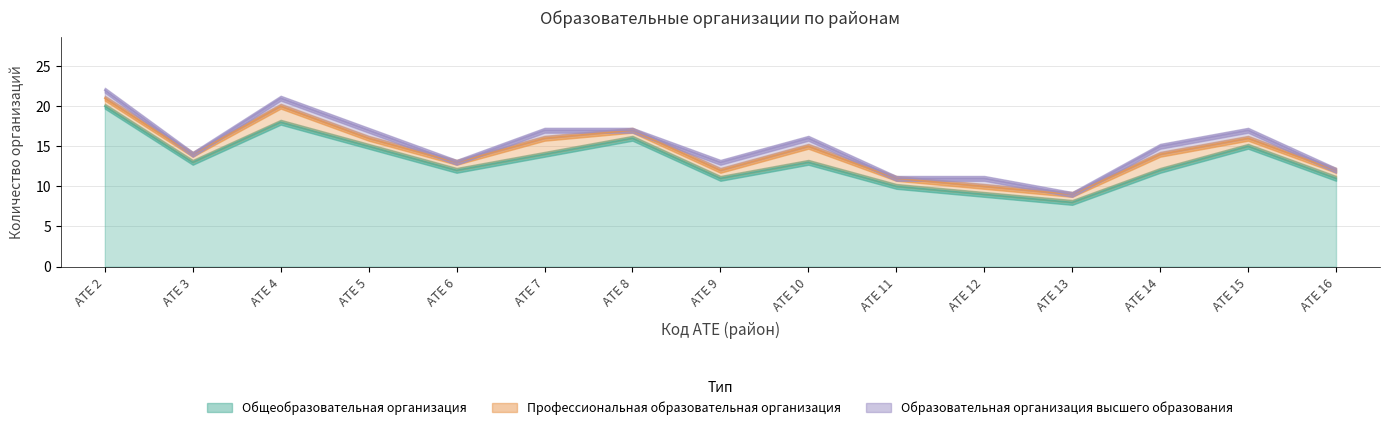

True or false: Профессиональная образовательная организация has more than 1 points higher than both neighbors.

True